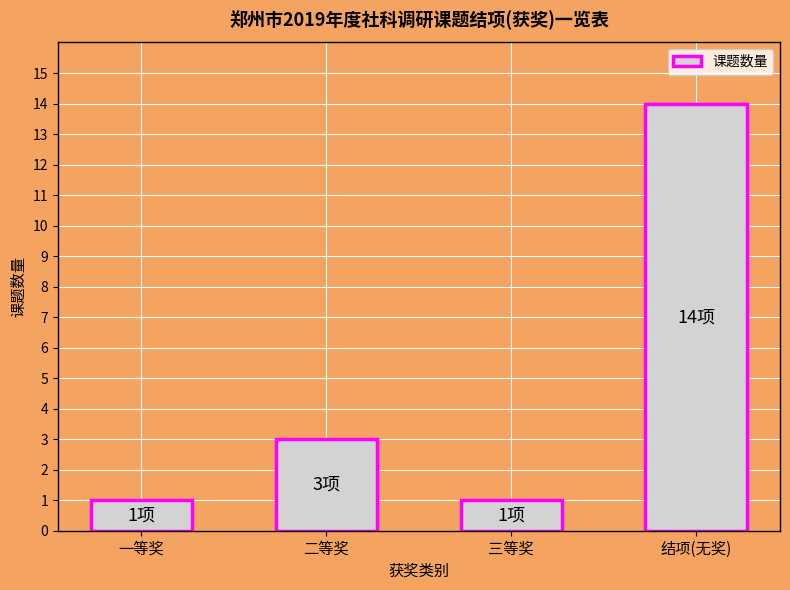

What is the difference between the second highest and second lowest values?

2